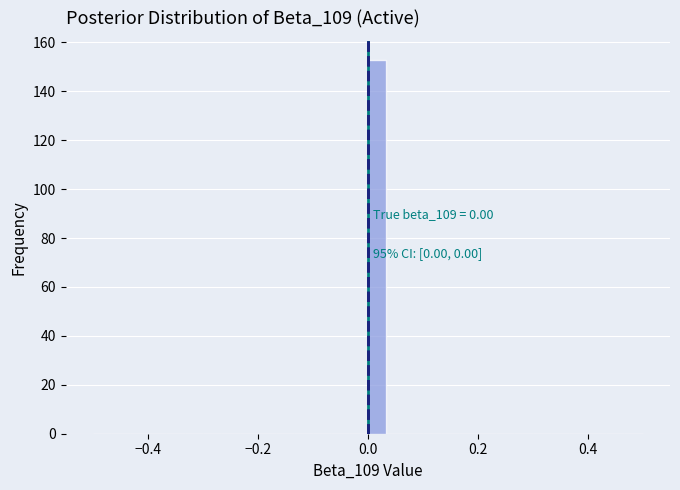

Read against the x-axis, roughly where is the centre of the tallest bar?

0.02